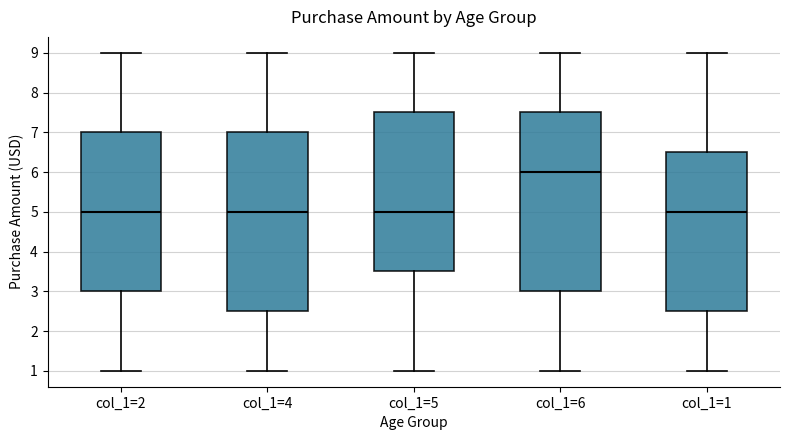

Which box's median line is the highest?

col_1=6